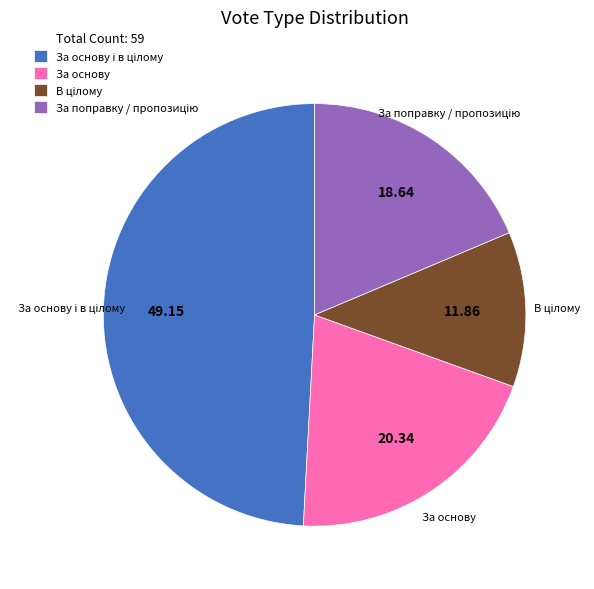

Is there a majority slice in this chart?

No